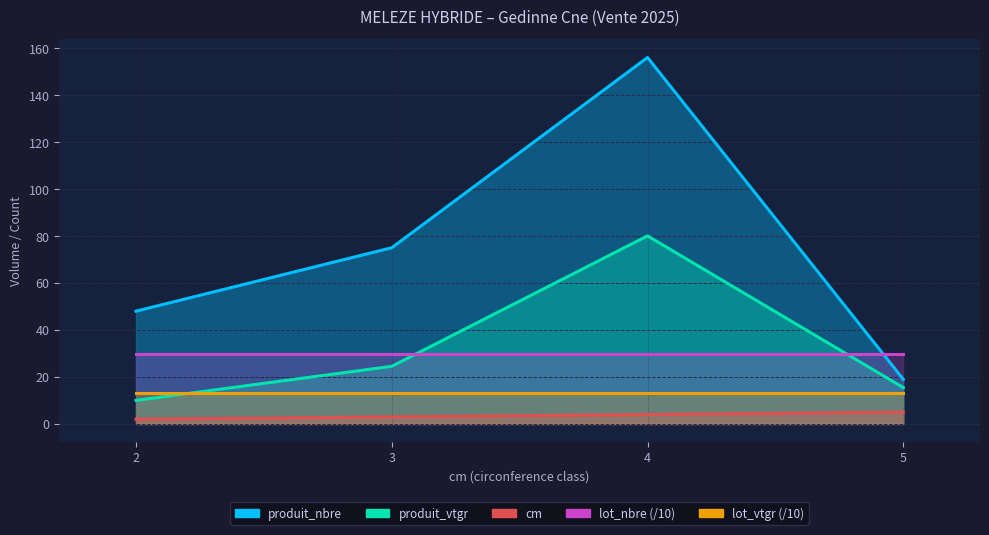

Which category has the highest value in the produit_vtgr series?

4